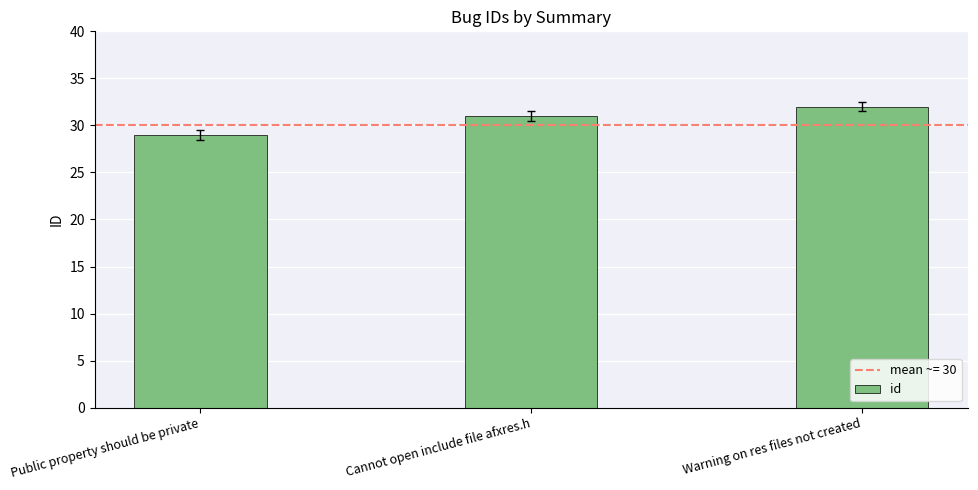

At which category does the chart reach its peak across all series?

Warning on res files not created